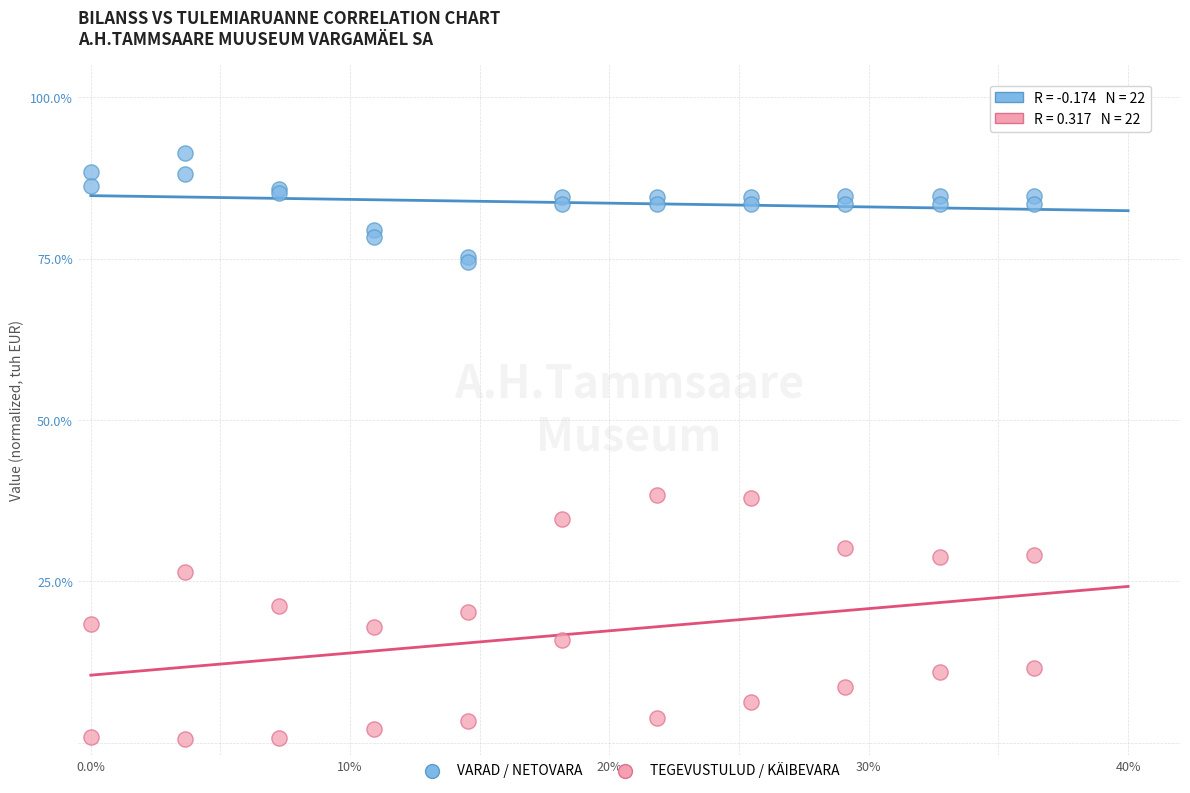

Which series contains the highest Y value?

VARAD / NETOVARA